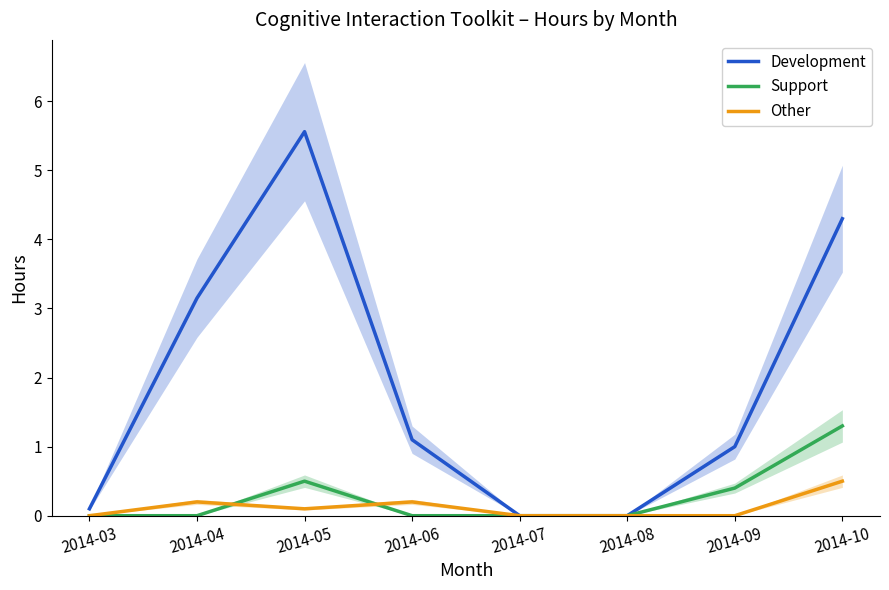

Which series changed the most between 2014-06 and 2014-08?

Development